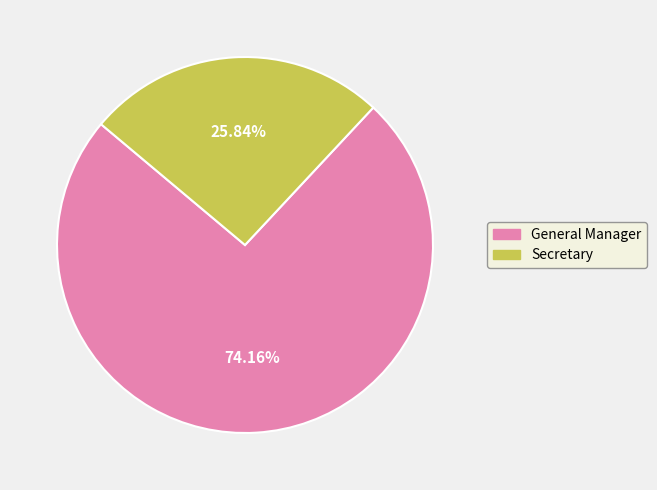

How many slices are in this pie chart?

2